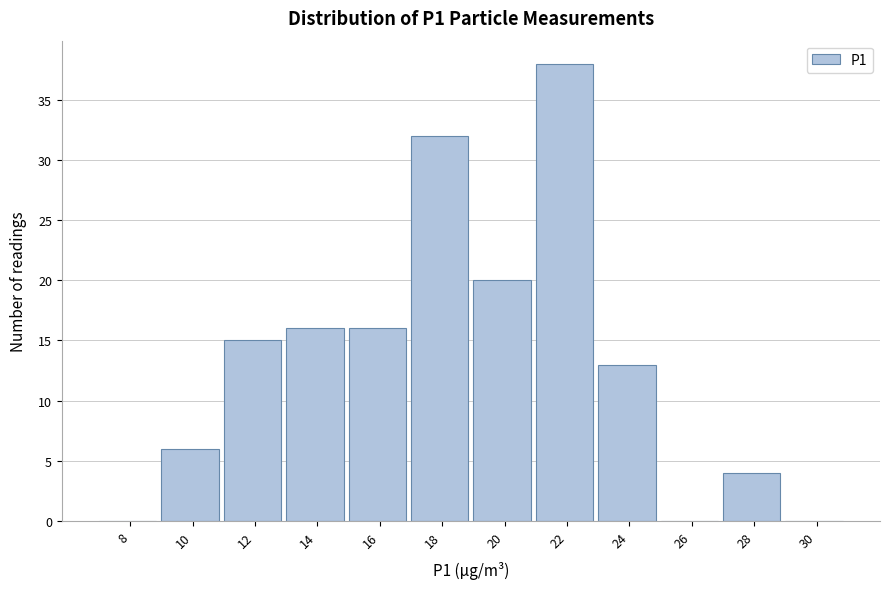

Reading left to right, transcribe all the data shown in this chart.

8=0	10=6	12=15	14=16	16=16	18=32	20=20	22=38	24=13	26=0	28=4	30=0